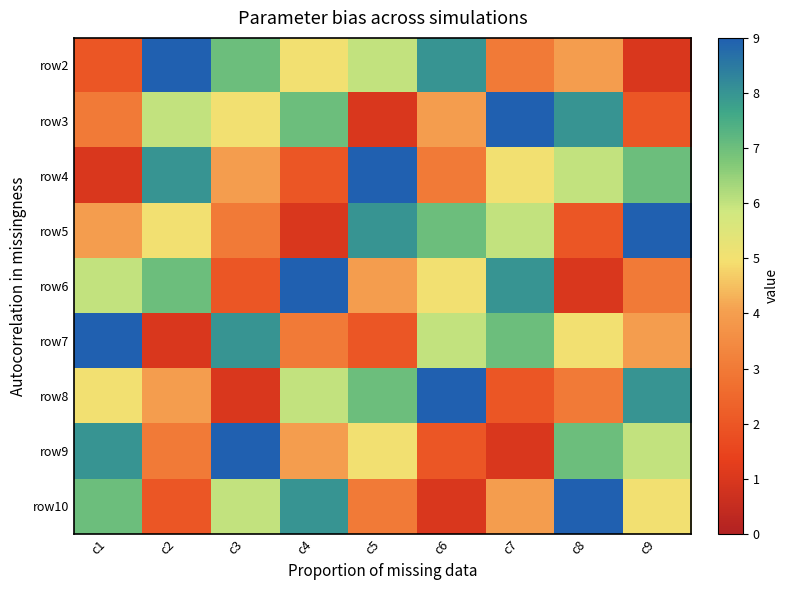

Reading left to right, transcribe all the data shown in this chart.

row2: c1=2	c2=9	c3=7	c4=5	c5=6	c6=8	c7=3	c8=4	c9=1
row3: c1=3	c2=6	c3=5	c4=7	c5=1	c6=4	c7=9	c8=8	c9=2
row4: c1=1	c2=8	c3=4	c4=2	c5=9	c6=3	c7=5	c8=6	c9=7
row5: c1=4	c2=5	c3=3	c4=1	c5=8	c6=7	c7=6	c8=2	c9=9
row6: c1=6	c2=7	c3=2	c4=9	c5=4	c6=5	c7=8	c8=1	c9=3
row7: c1=9	c2=1	c3=8	c4=3	c5=2	c6=6	c7=7	c8=5	c9=4
row8: c1=5	c2=4	c3=1	c4=6	c5=7	c6=9	c7=2	c8=3	c9=8
row9: c1=8	c2=3	c3=9	c4=4	c5=5	c6=2	c7=1	c8=7	c9=6
row10: c1=7	c2=2	c3=6	c4=8	c5=3	c6=1	c7=4	c8=9	c9=5